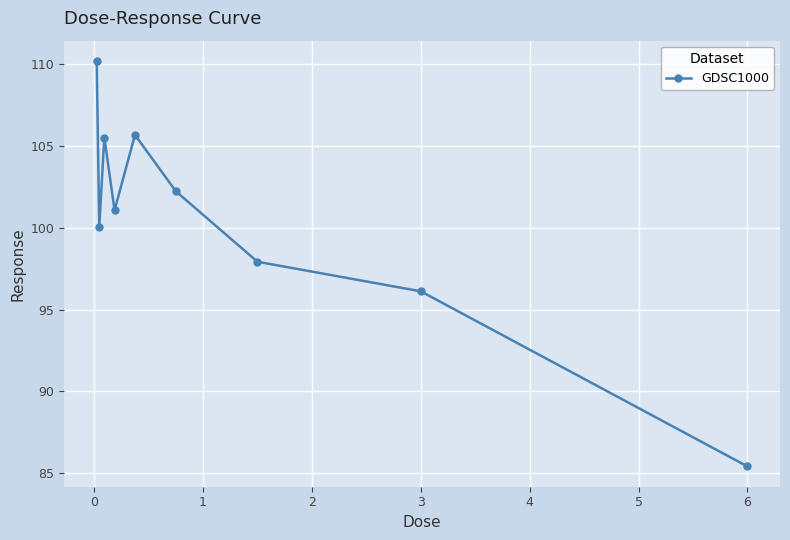

What is the average value?

100.5